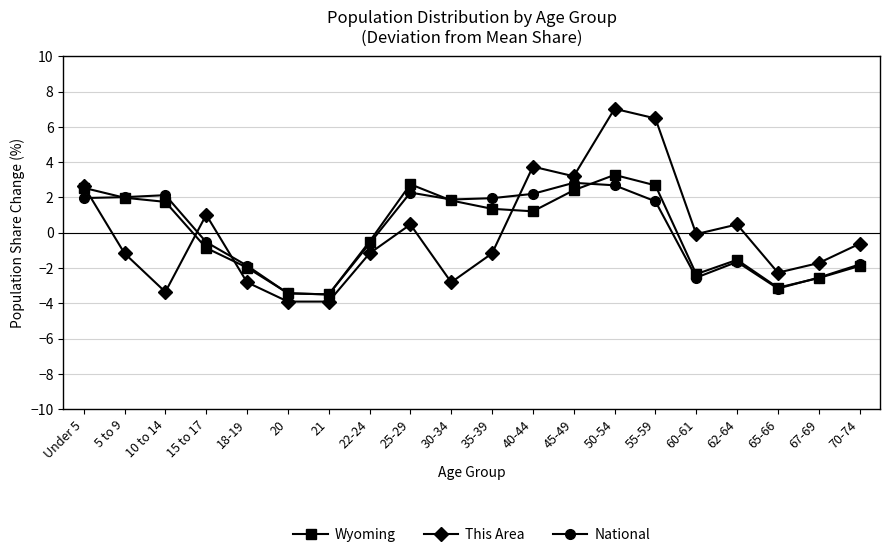

Is the value of Wyoming at Under 5 greater than the value of National at 18-19?

Yes